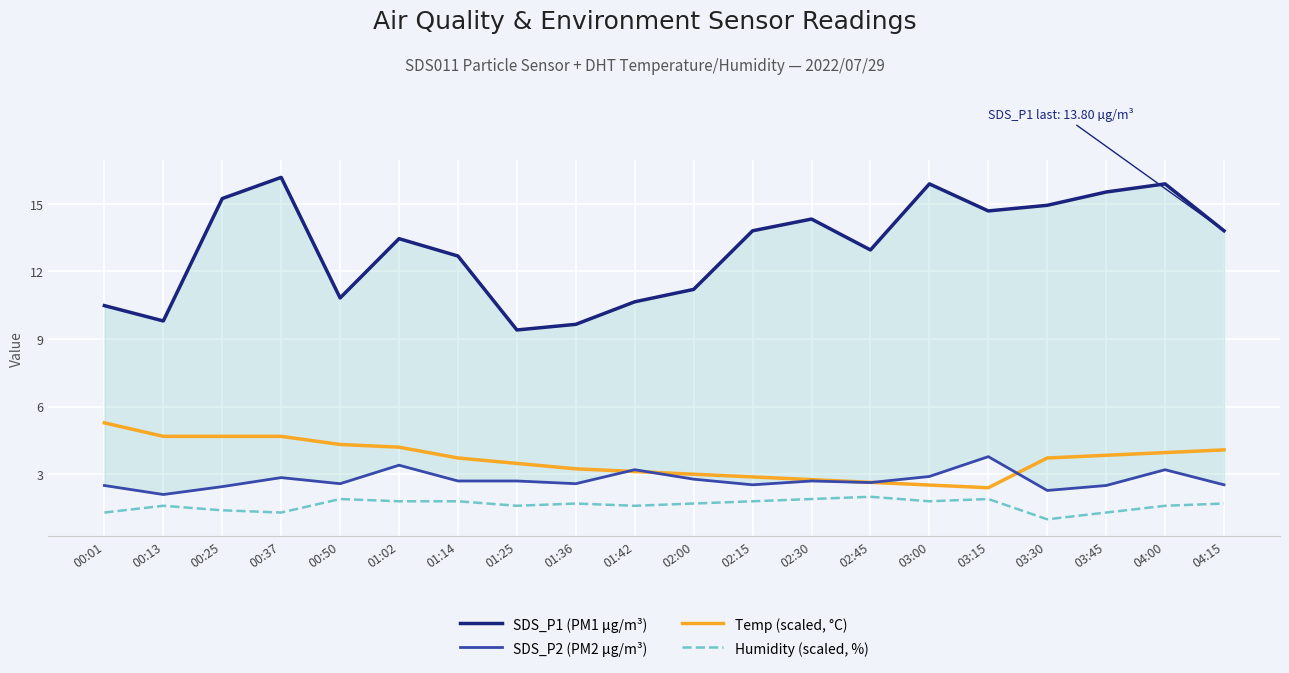

What is the maximum value shown in the chart?

16.2